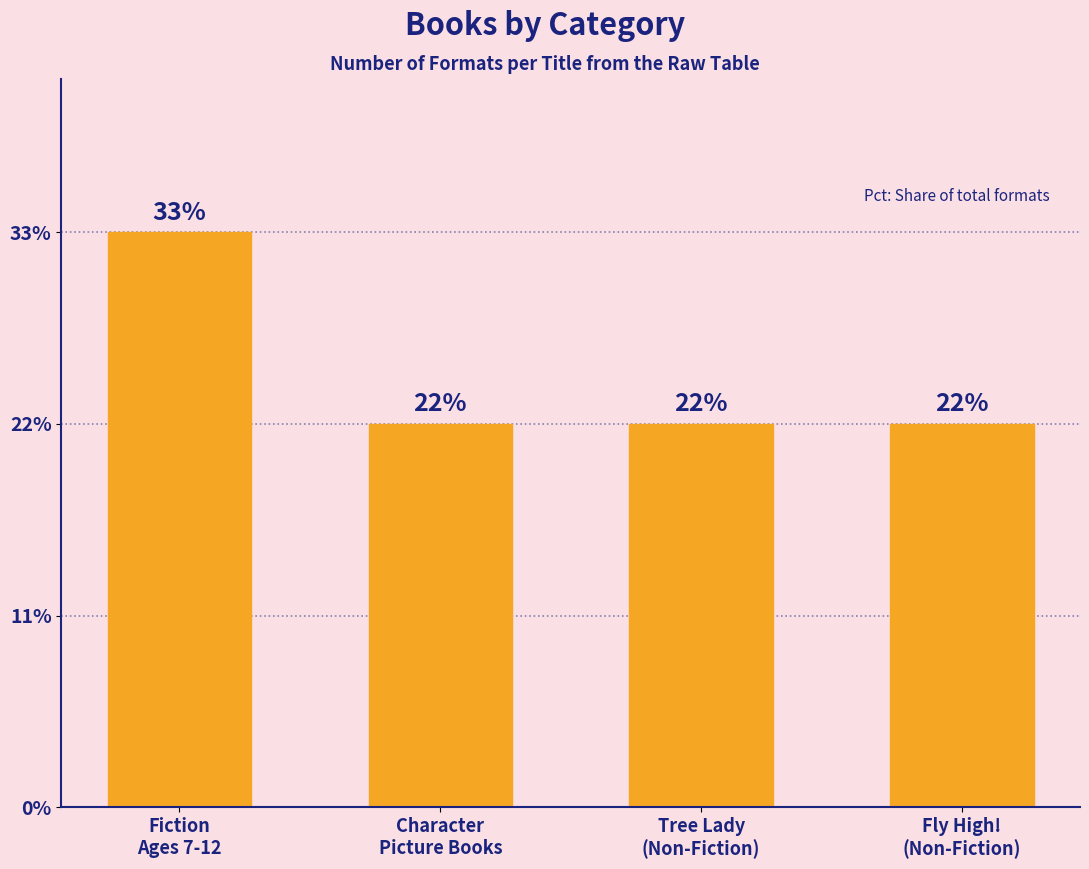

Are the bars horizontal?

No